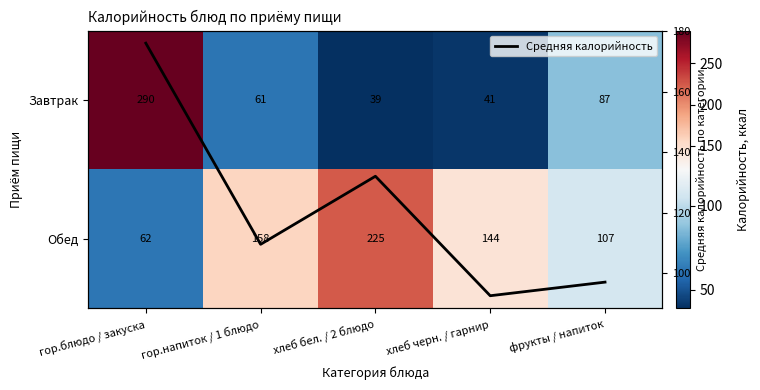

Which category has the lowest value in the Средняя калорийность series?

хлеб черн. / гарнир